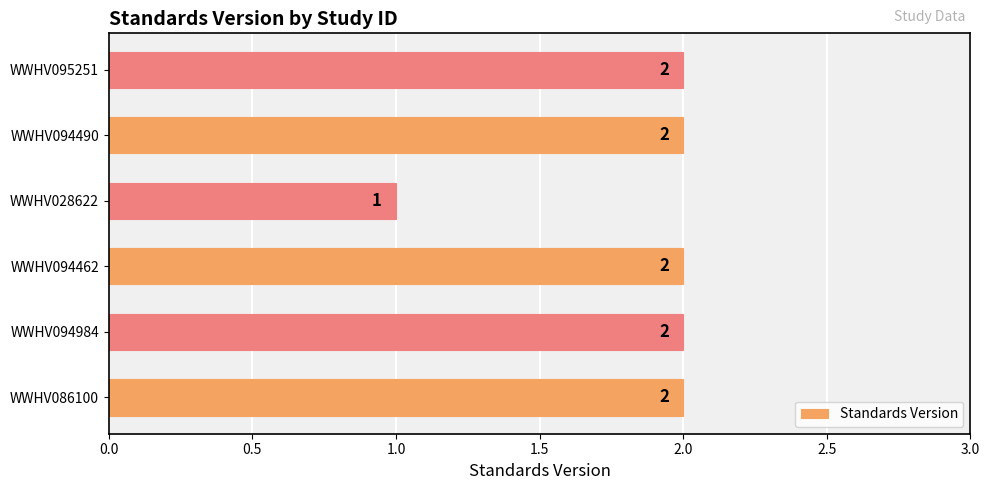

Reading bottom to top, list all the values displayed in this chart.

WWHV086100=2	WWHV094984=2	WWHV094462=2	WWHV028622=1	WWHV094490=2	WWHV095251=2